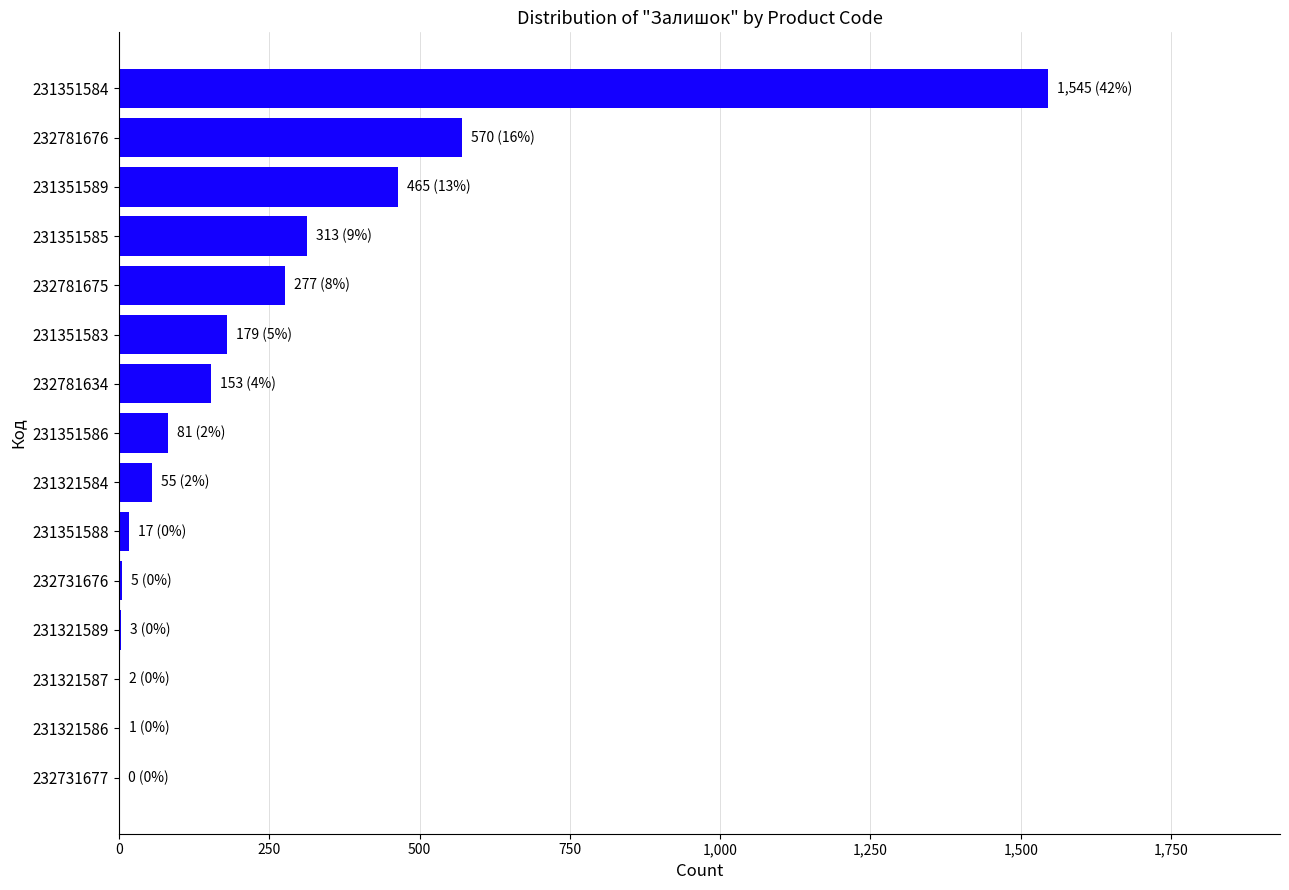

Is it true that the value at 232781675 is 277?

True